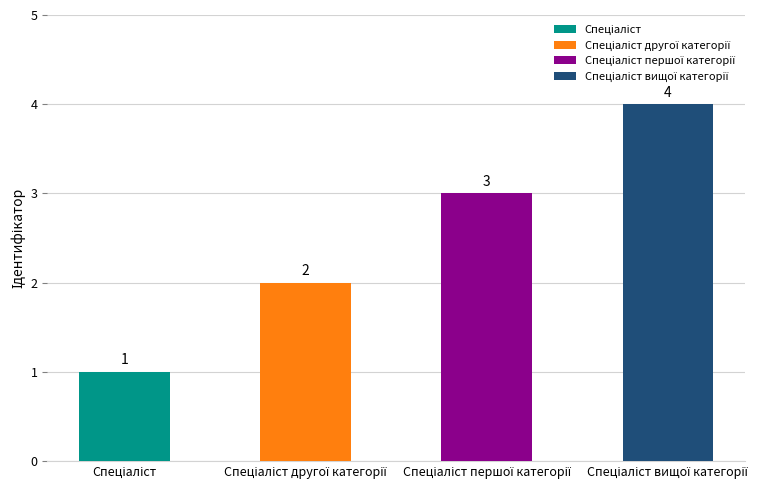

At which category does the chart reach its minimum across all series?

Спеціаліст